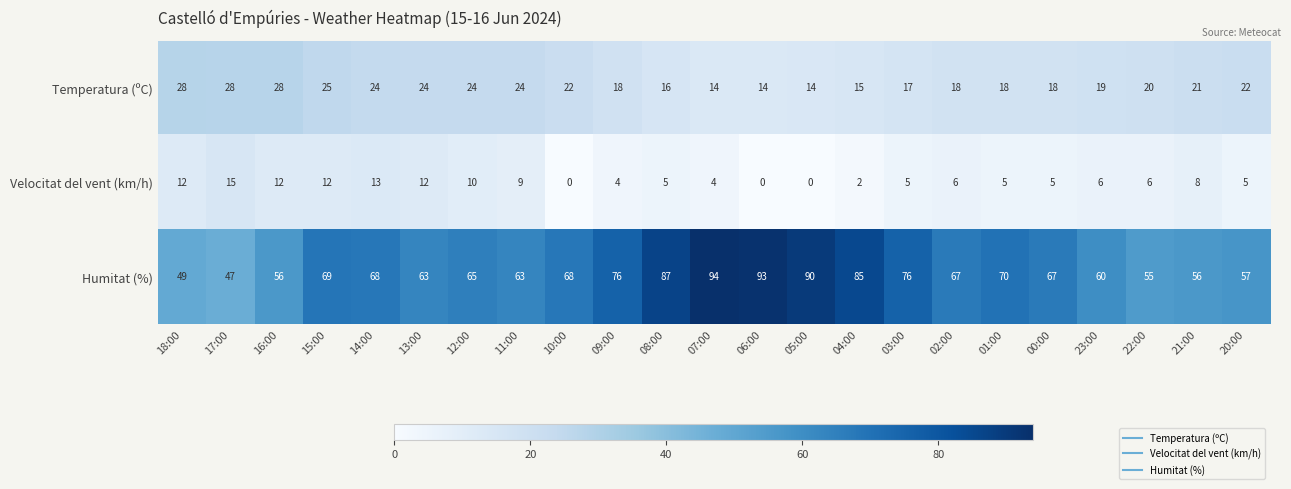

How many distinct data groups are displayed?

3